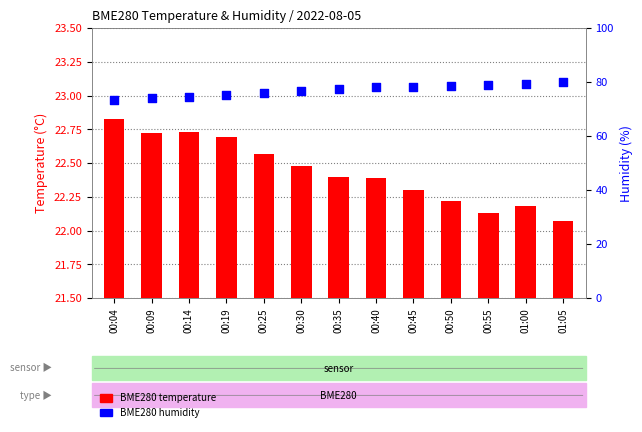

What is the total value across all series at 01:00?

101.5